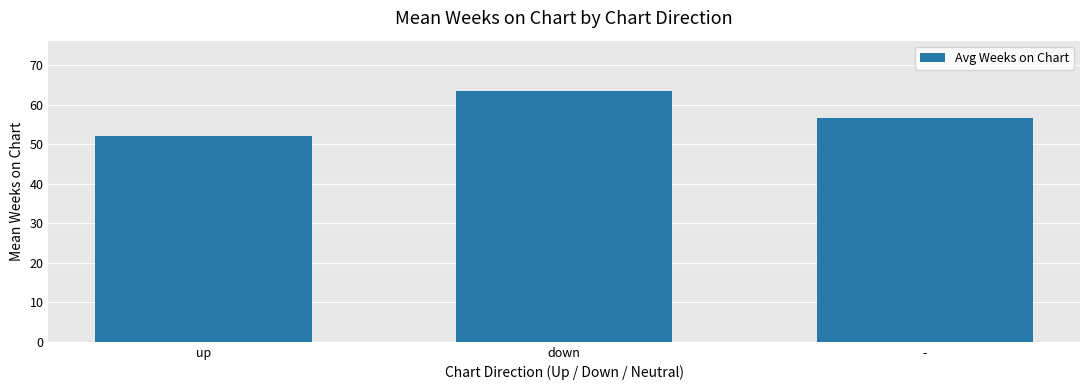

Rank the categories by value from highest to lowest.

down, -, up